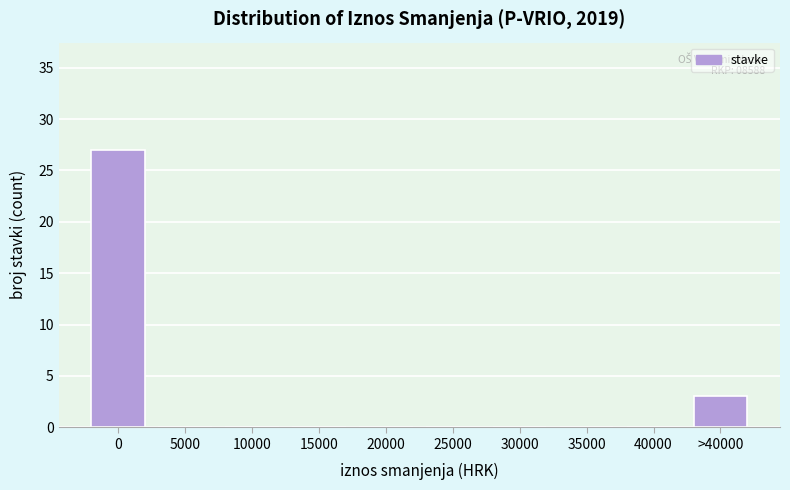

Reading left to right, what are all the values shown in this chart?

0=27	5000=0	10000=0	15000=0	20000=0	25000=0	30000=0	35000=0	40000=0	>40000=3